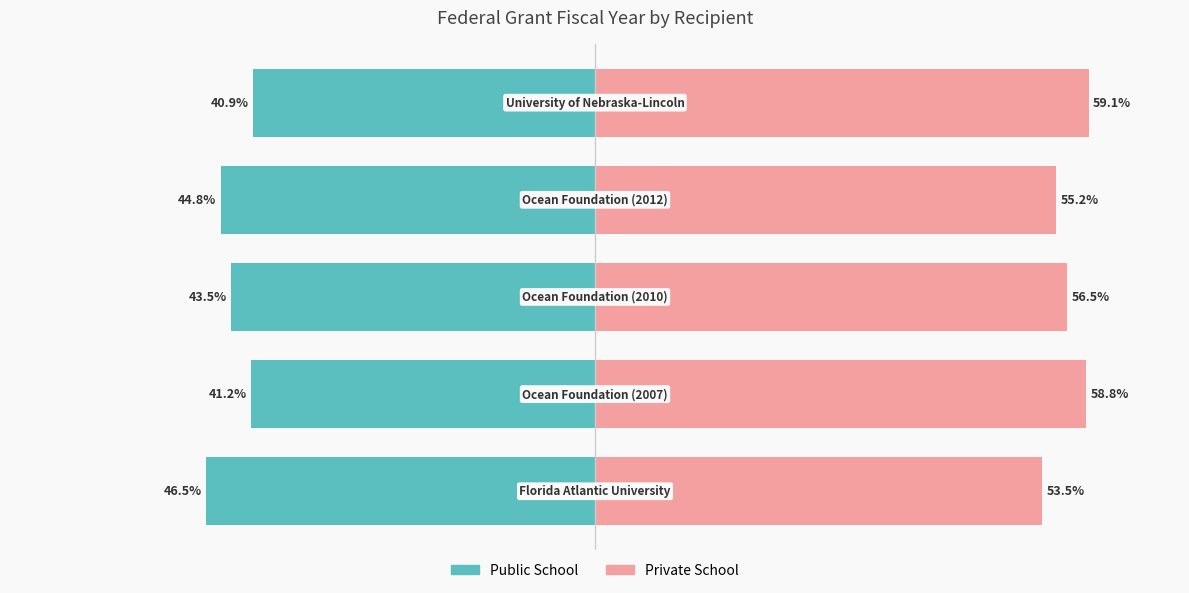

Reading left to right, extract all data points from this chart.

Public School: -46.5	-41.2	-43.5	-44.8	-40.9
Private School: 53.5	58.8	56.5	55.2	59.1